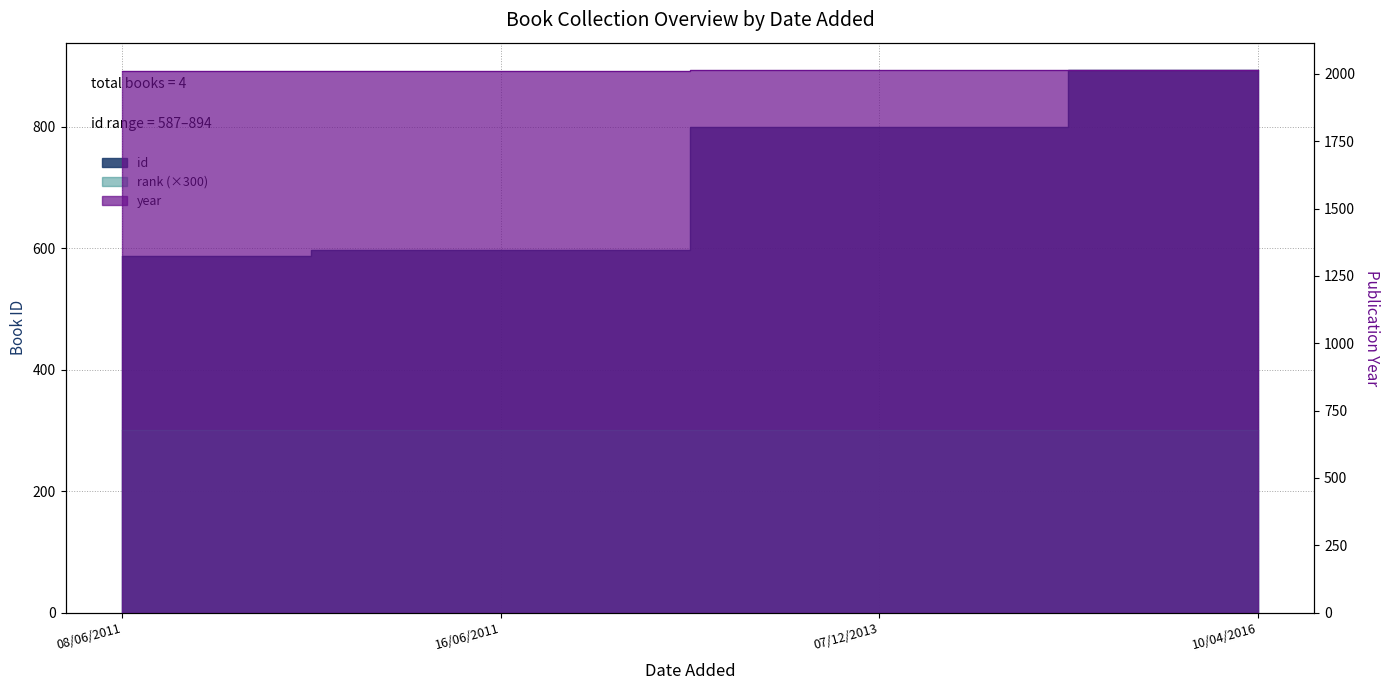

True or false: year and id cross at least once.

False